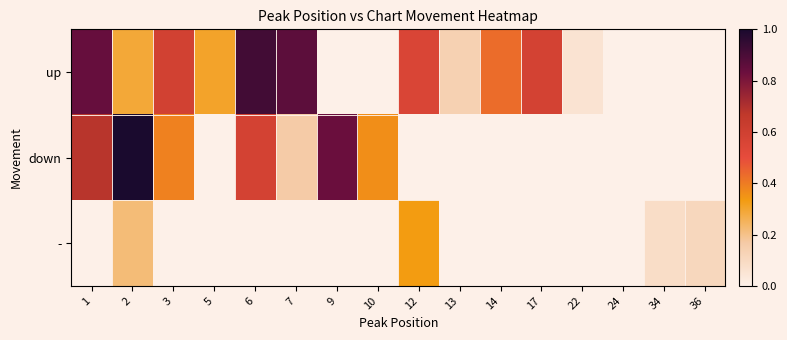

What is the lowest value of the down series?

0.2